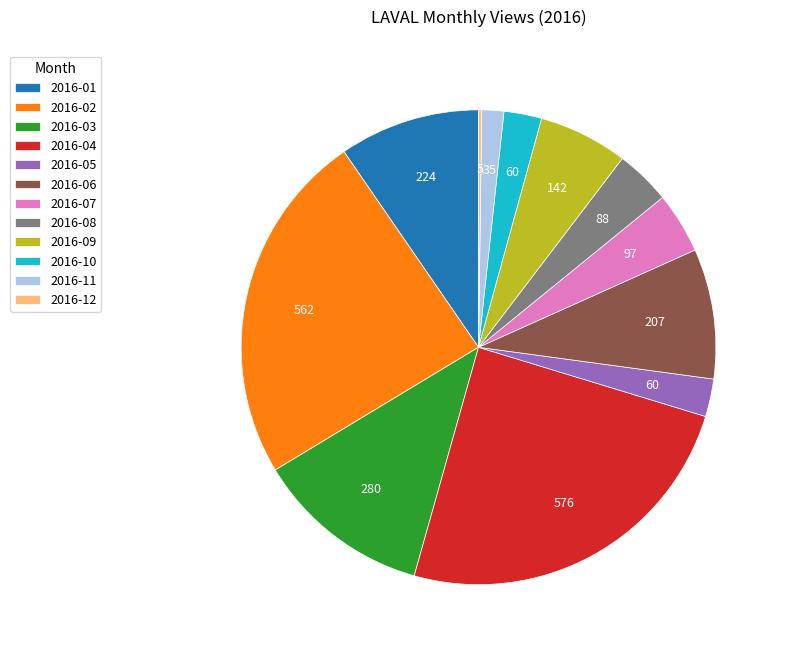

What is the largest slice in the pie chart?

2016-04